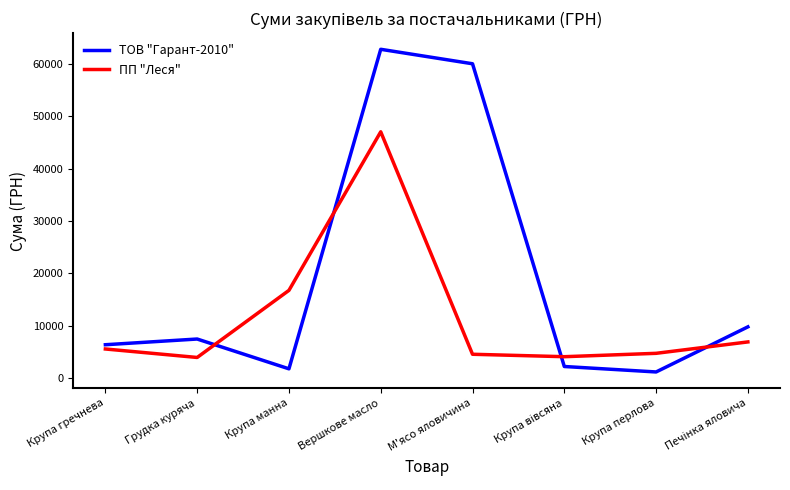

True or false: ПП "Леся" has a value of 7282.0 at М'ясо яловичина.

False